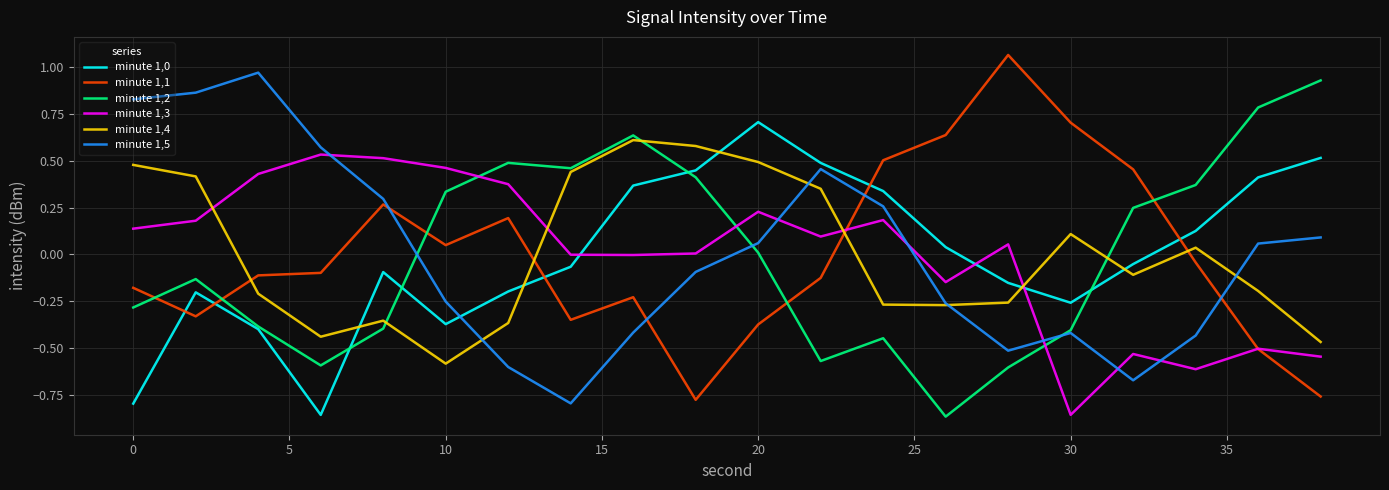

True or false: minute 1,0 and minute 1,5 intersect in this chart.

True